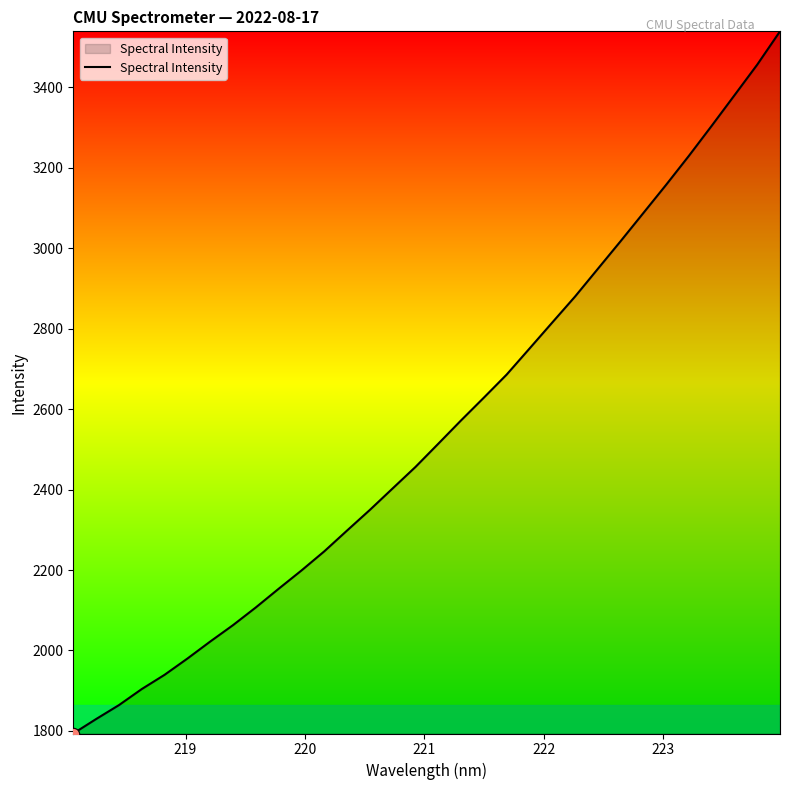

What is the difference between the maximum and minimum values?

1746.1